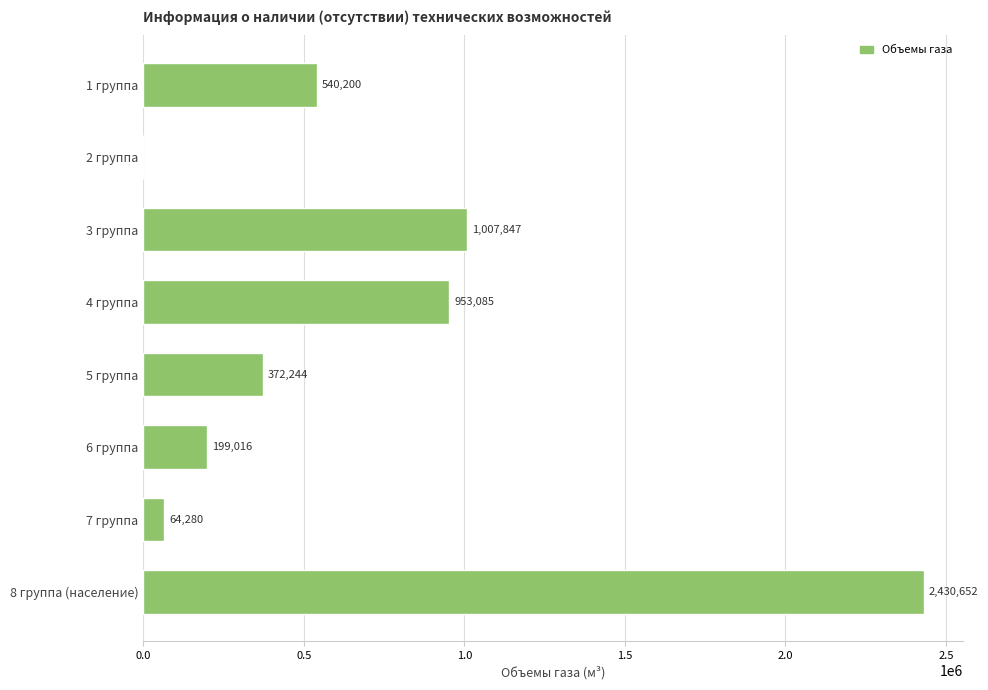

What is the change in value from 2 группа to 1 группа?

+540200.0